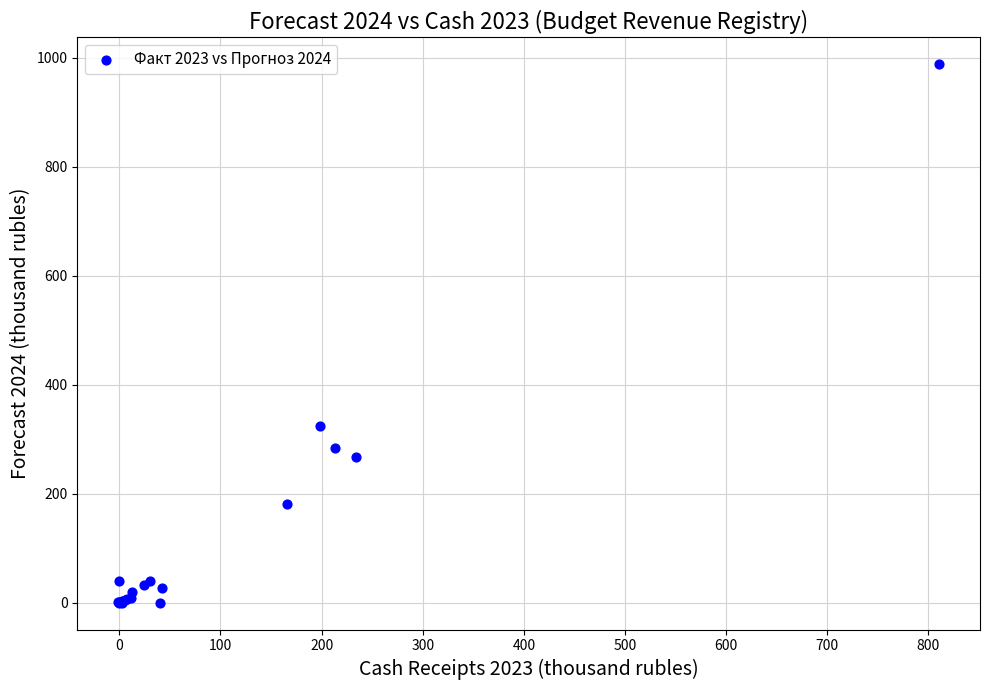

What Y value in the scatter plot is closest to 493?

323.6